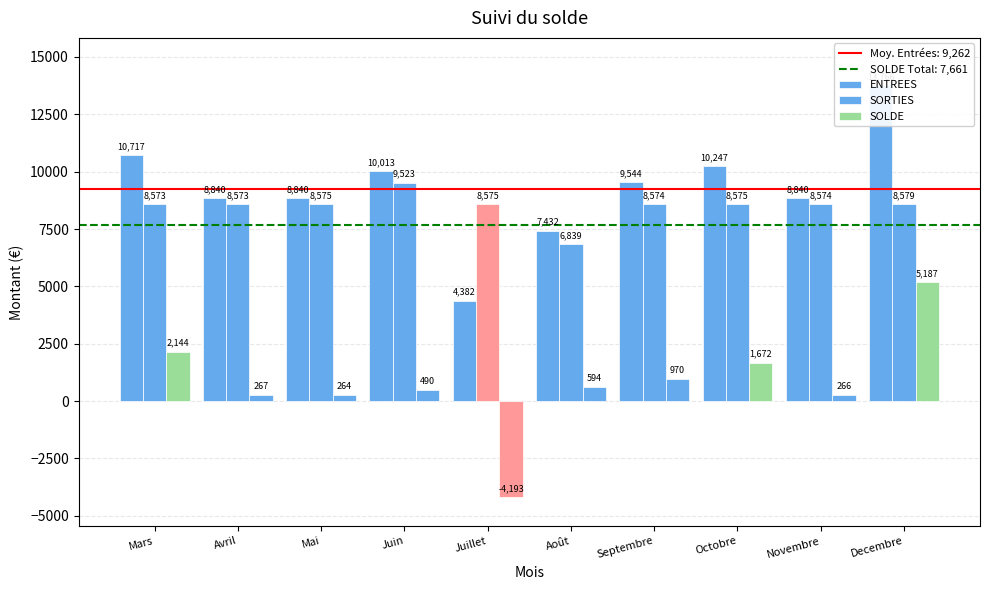

At which label does SORTIES first exceed 8575?

Mai